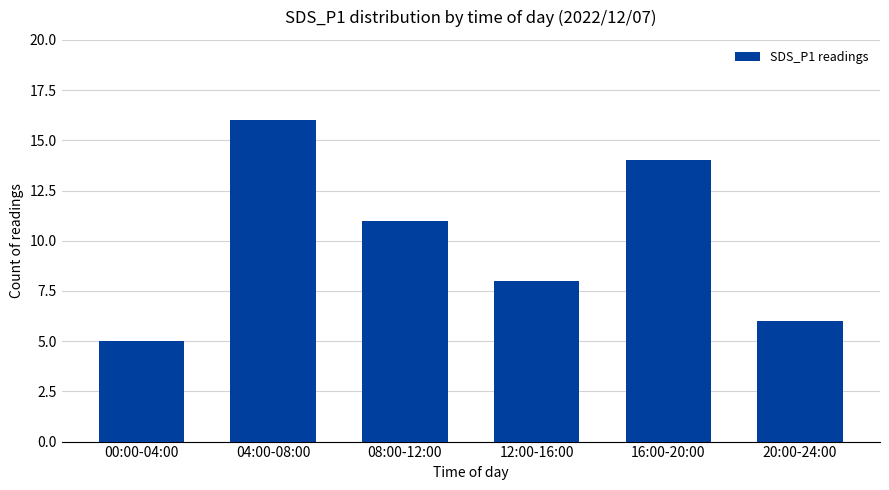

Are the bars horizontal?

No